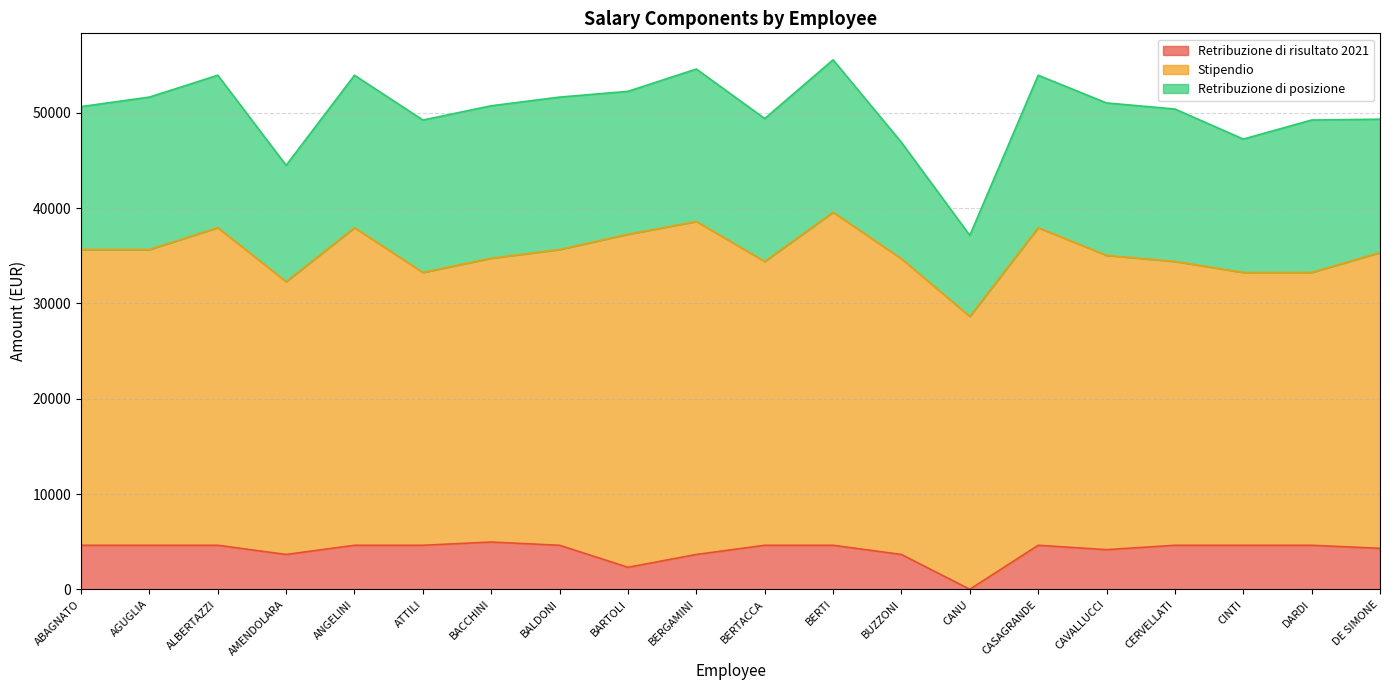

Is the value of Retribuzione di posizione at ANGELINI greater than the value of Stipendio at DE SIMONE?

No